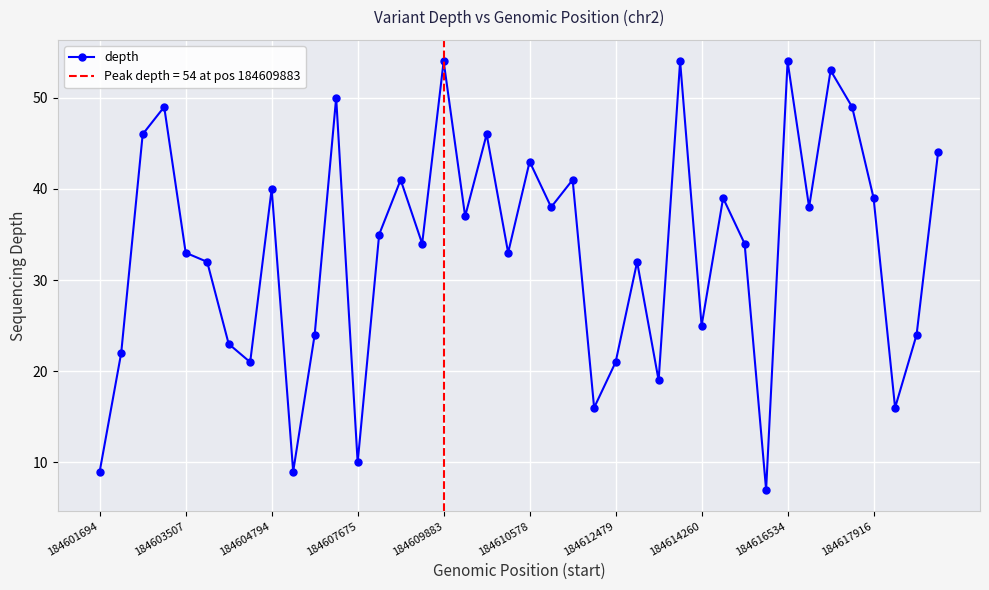

True or false: depth has more than 1 interior local peaks.

True